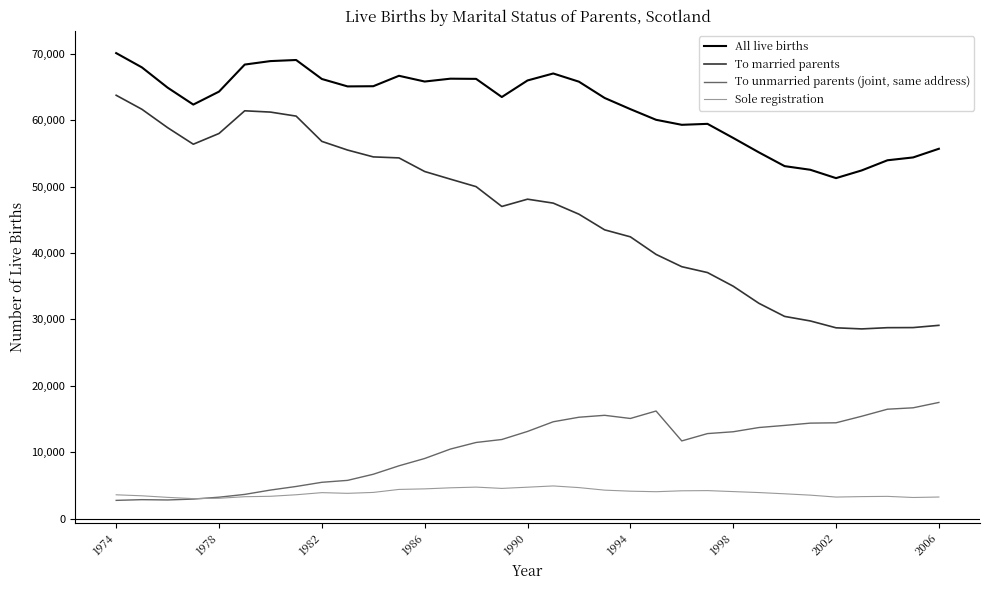

Which series has the widest spread of values?

To married parents